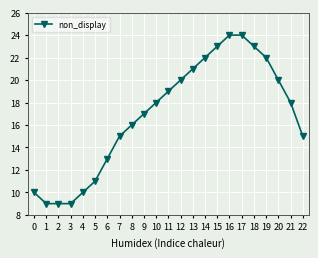

What is the minimum value shown in the chart?

9